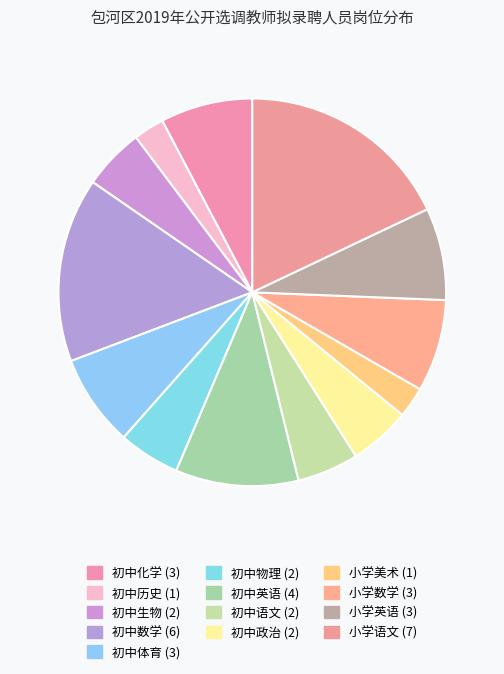

Rank the categories by value from highest to lowest.

小学语文, 初中数学, 初中英语, 初中化学, 初中体育, 小学数学, 小学英语, 初中生物, 初中物理, 初中语文, 初中政治, 初中历史, 小学美术